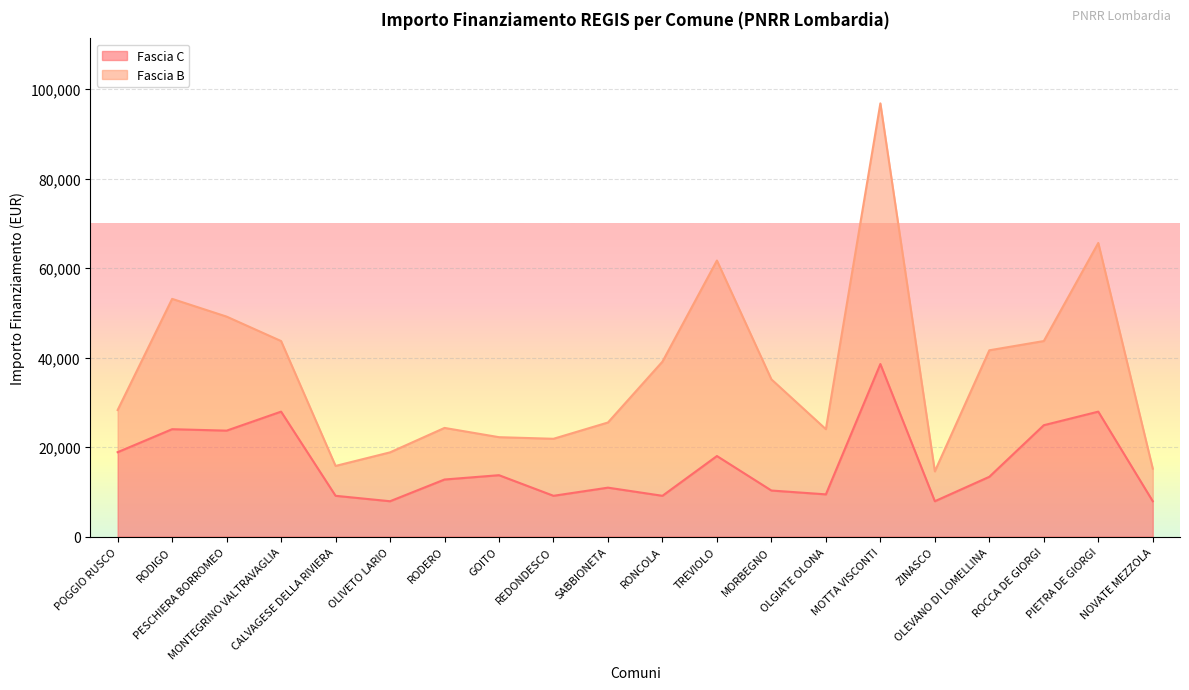

At which category does the chart reach its peak across all series?

MOTTA VISCONTI